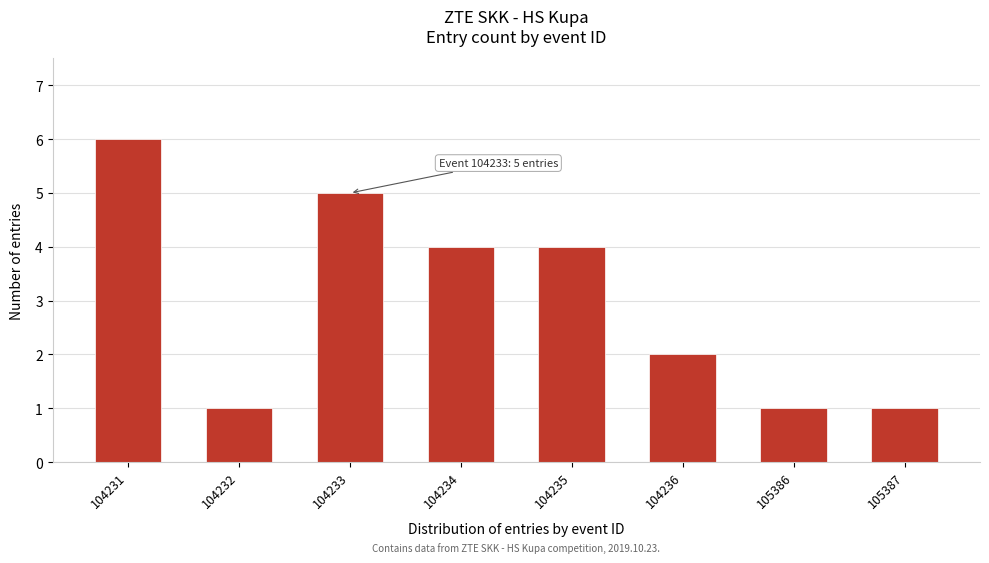

Reading right to left, extract all data points from this chart.

105387=1	105386=1	104236=2	104235=4	104234=4	104233=5	104232=1	104231=6